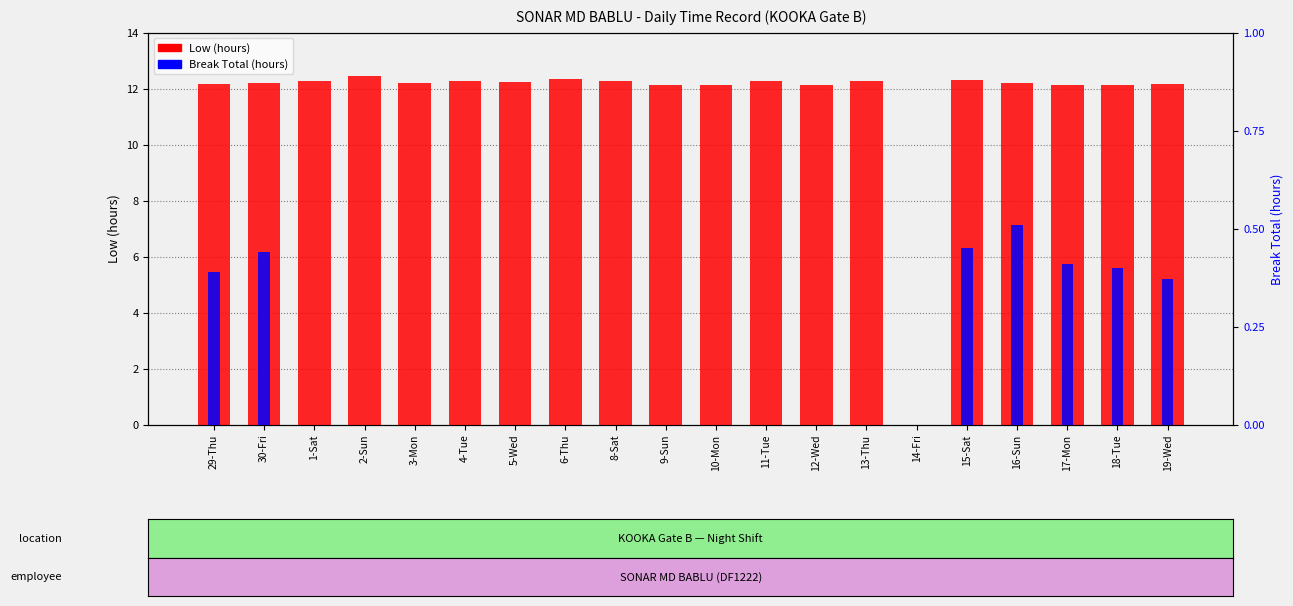

The value of Low (hours) at 19-Wed is 12.2. True or false?

True